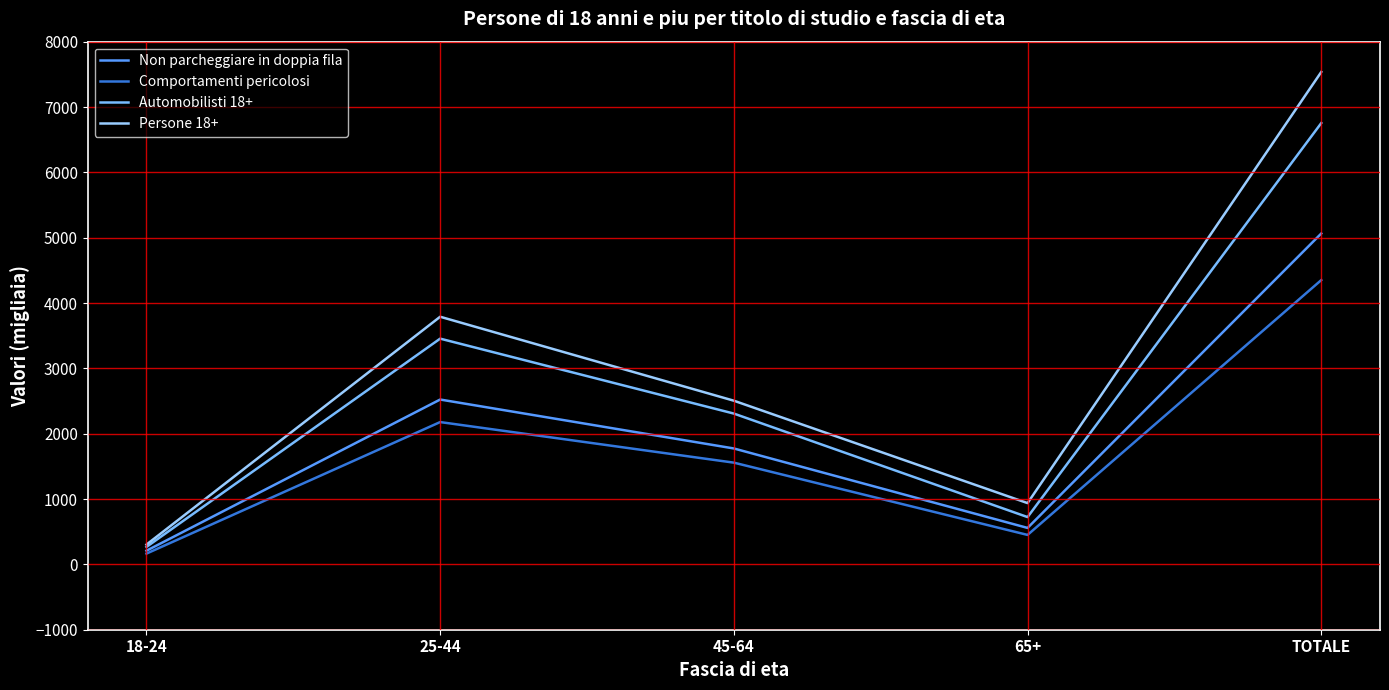

What position from the left is 18-24?

1